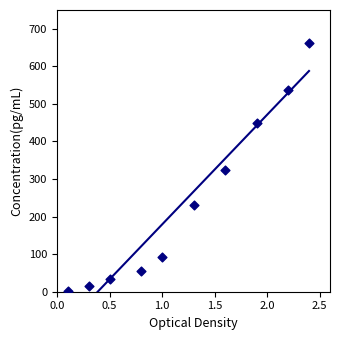

What is the average Y value?

240